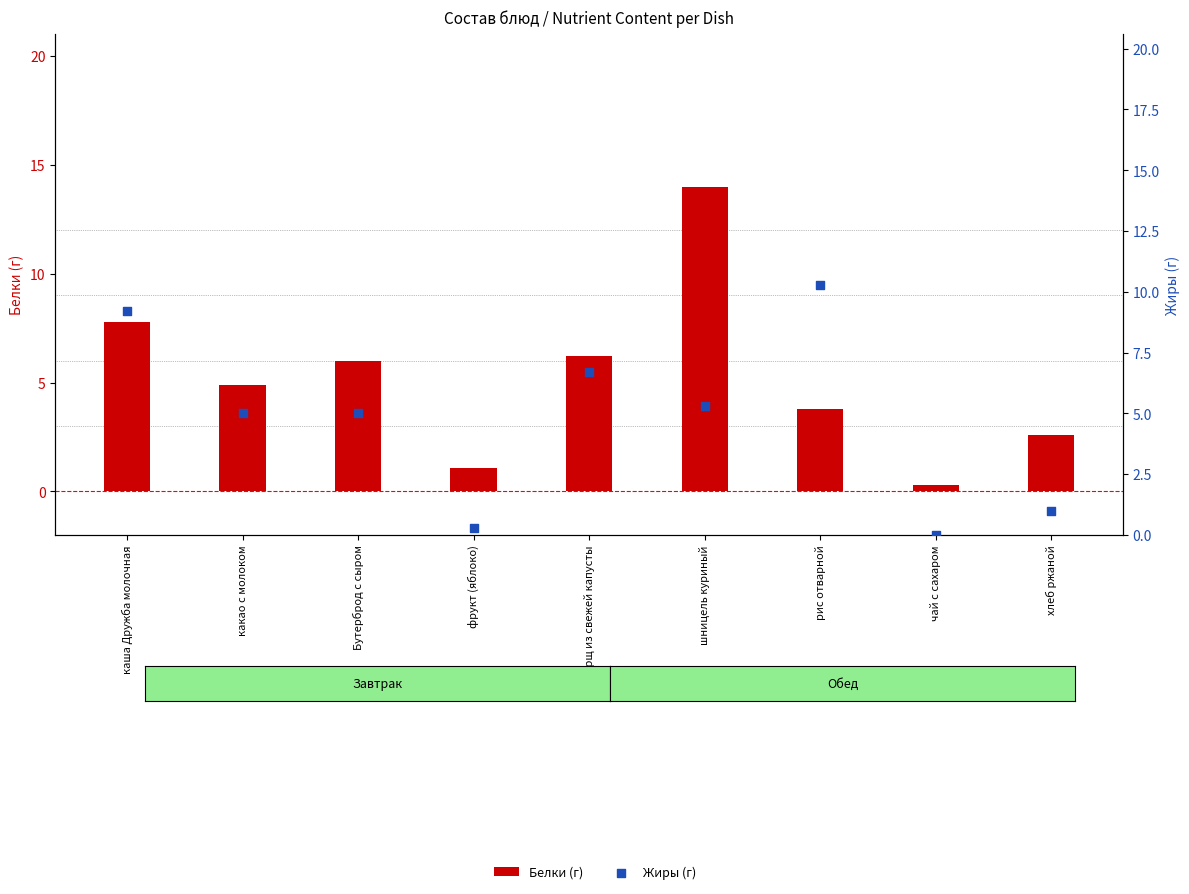

Is the value of Белки (г) at какао с молоком greater than the value of Жиры (г) at фрукт (яблоко)?

Yes